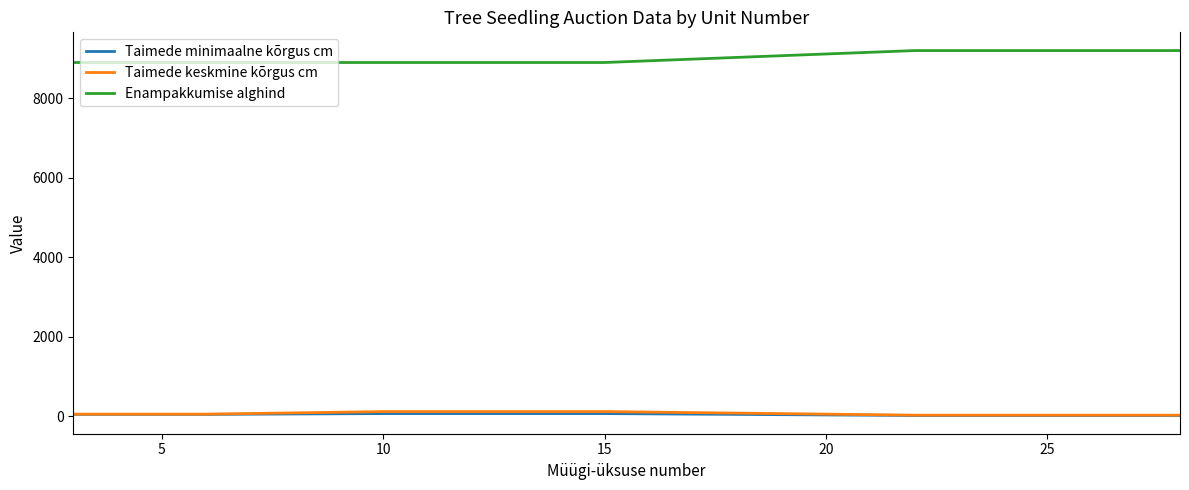

Which series has the largest total across all categories?

Enampakkumise alghind